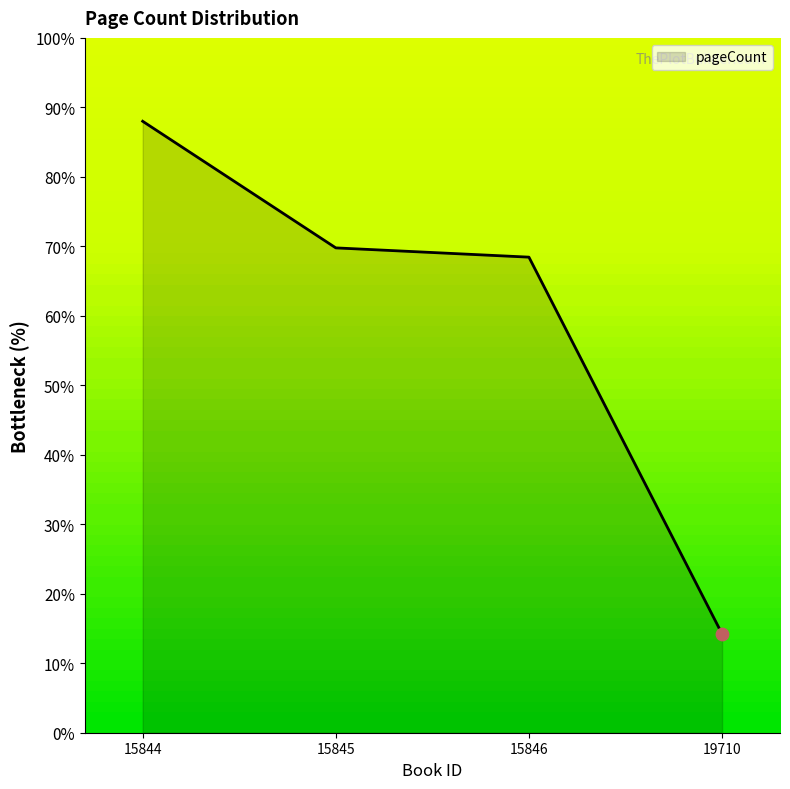

What is the change in value from 15845 to 19710?

-55.6